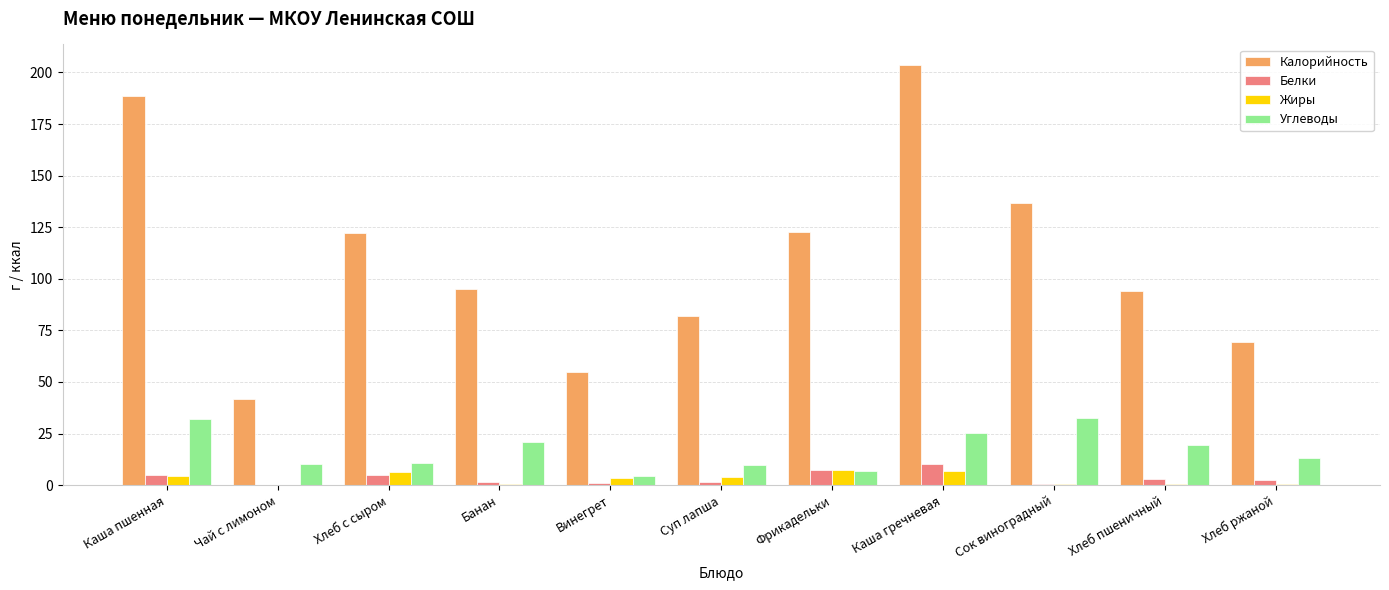

What is the average value of the Белки series?

3.5